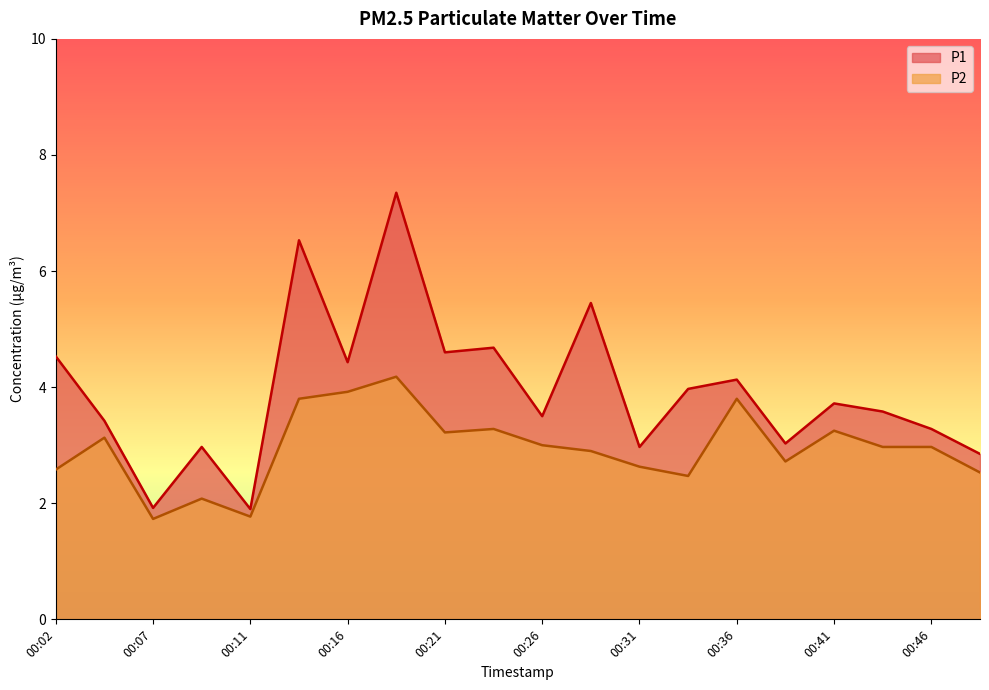

Is it true that P1 equals 4.1 at 00:38?

False